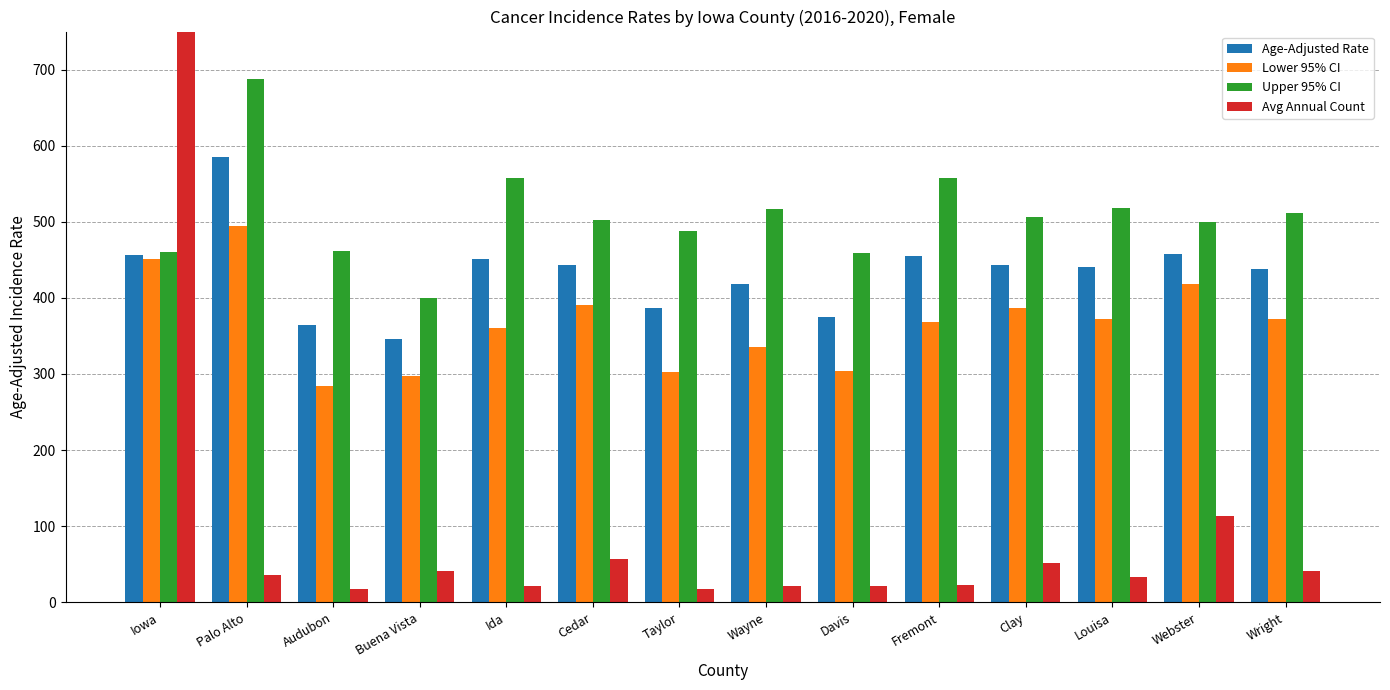

At which label is Lower 95% CI closest to 389?

Cedar